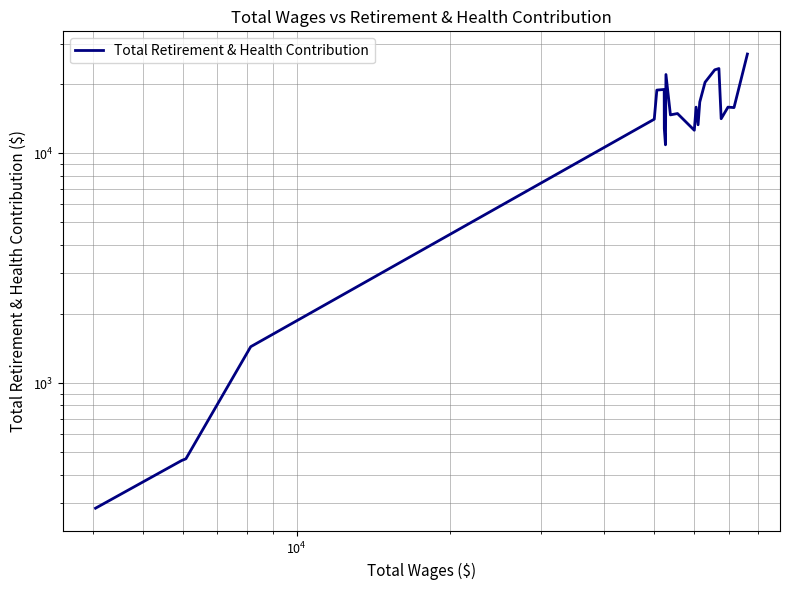

Reading left to right, extract all data points from this chart.

286	461	469	1441	14062	18820	18943	12801	10881	21999	14683	14883	12587	15867	13299	16700	20353	23052	23356	14131	15867	15796	27003